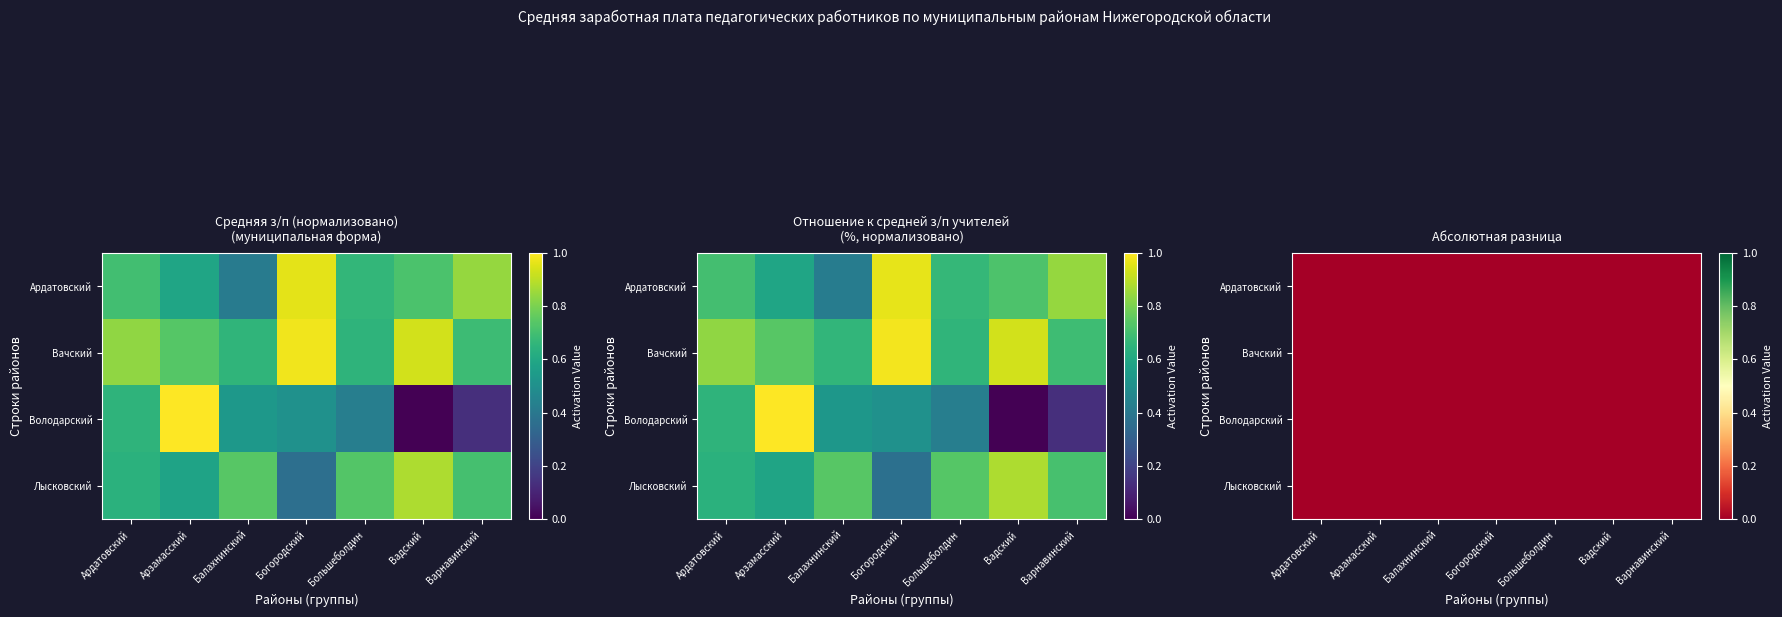

At which category is the sum across all series the highest?

Большеболдин